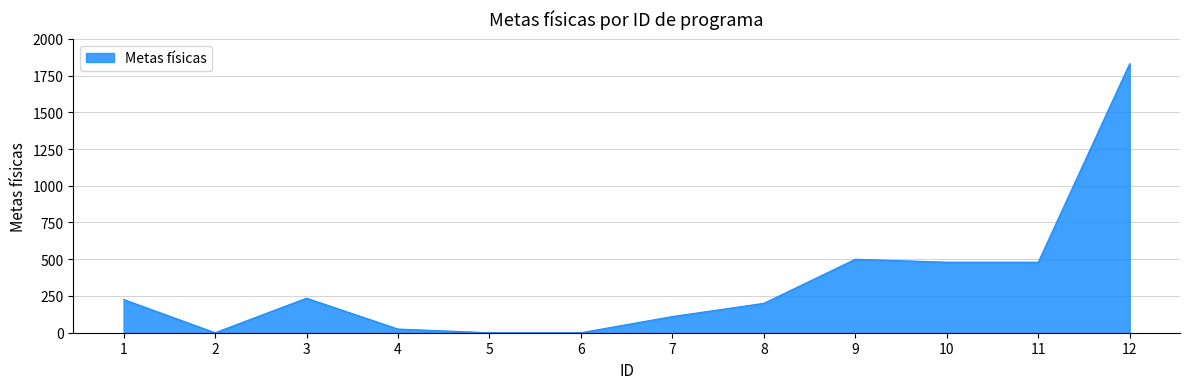

Approximately how many times larger is the value at 9 compared to 10?

1.0